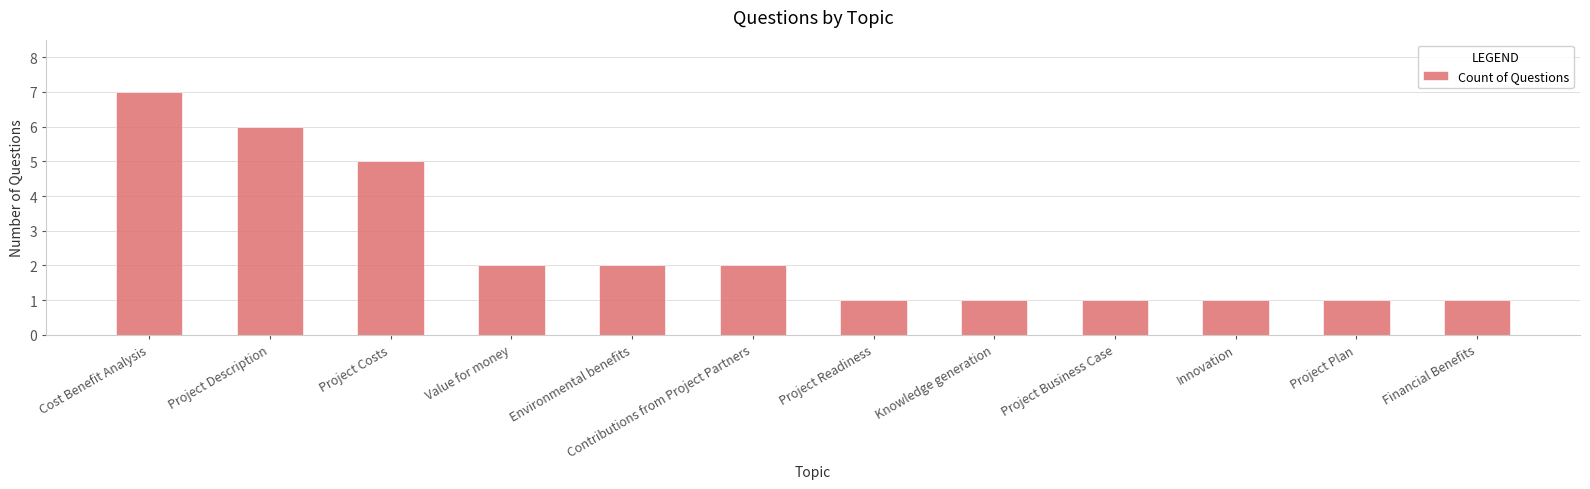

Reading left to right, what are all the values shown in this chart?

7	6	5	2	2	2	1	1	1	1	1	1